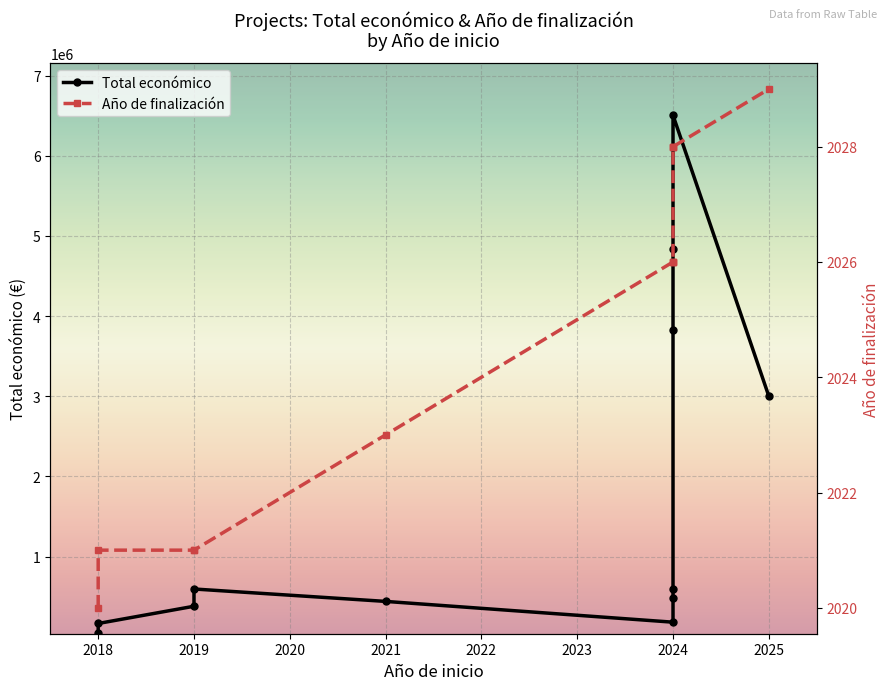

What is the difference between the maximum and minimum values in the Total económico series?

6457527